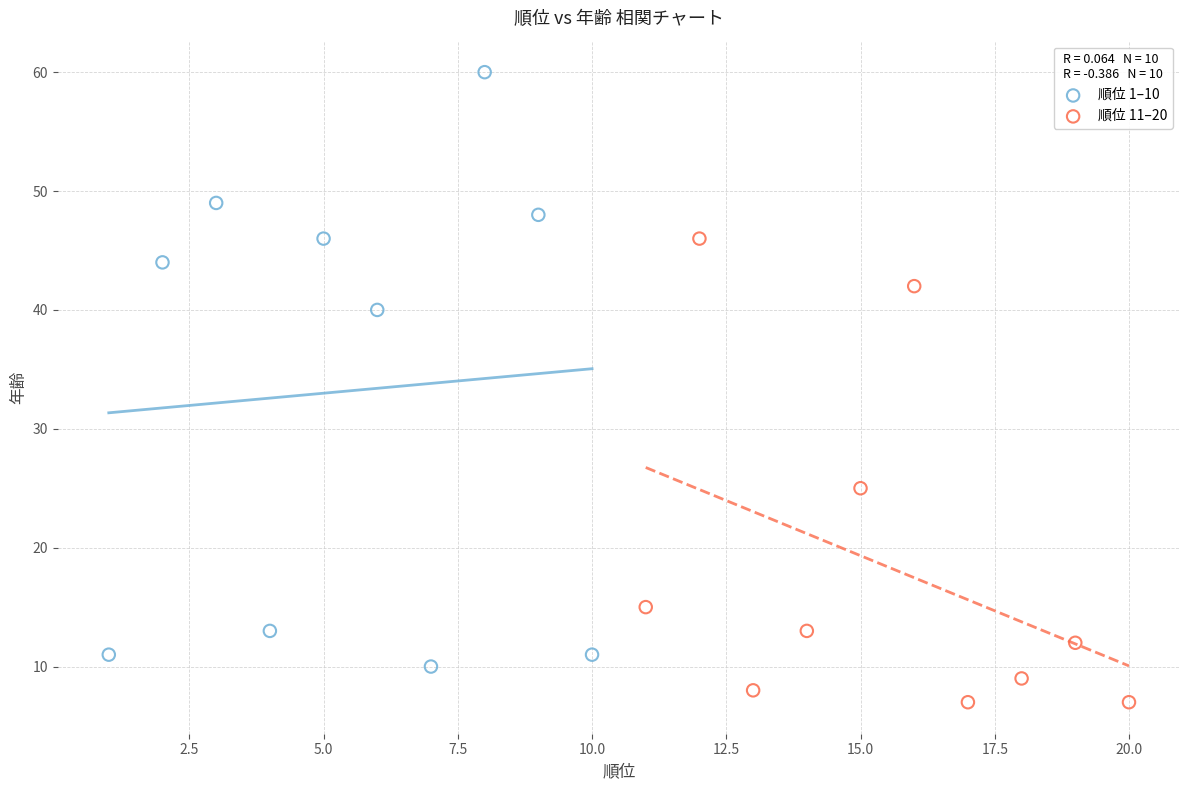

Which series contains the highest Y value?

順位 1–10